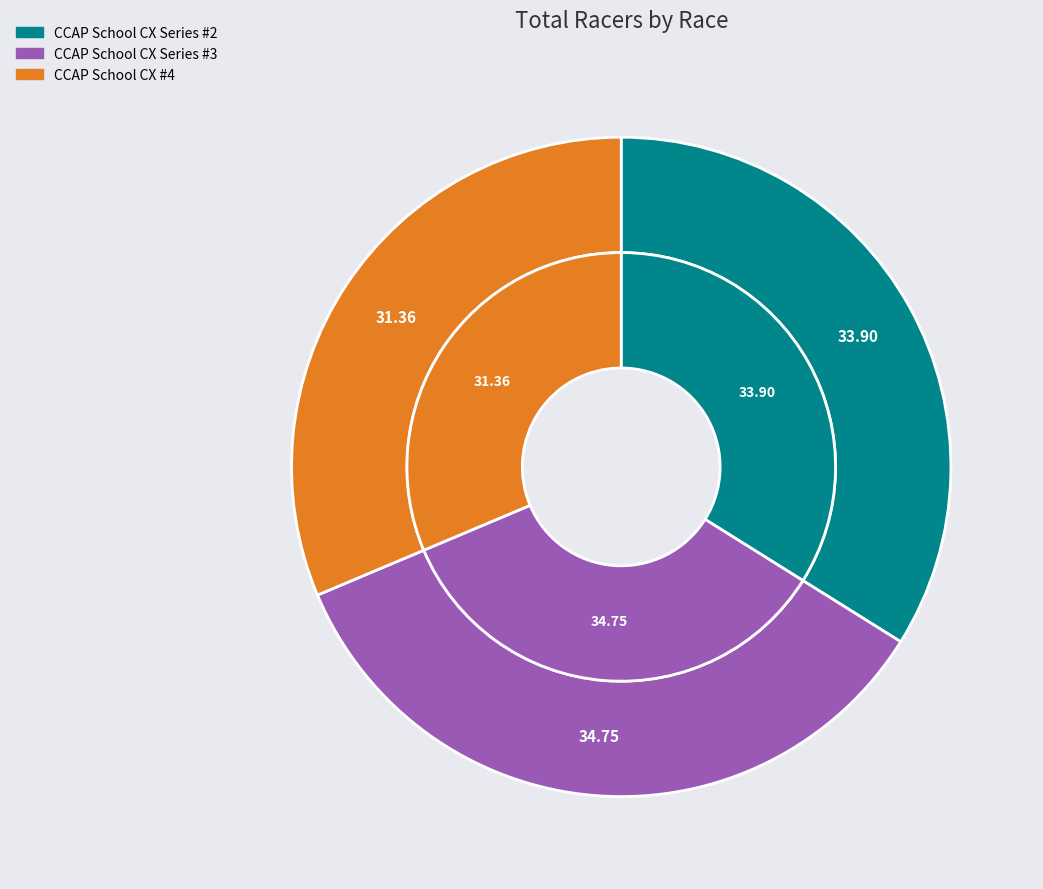

To the nearest percent, what is the average slice percentage?

33%